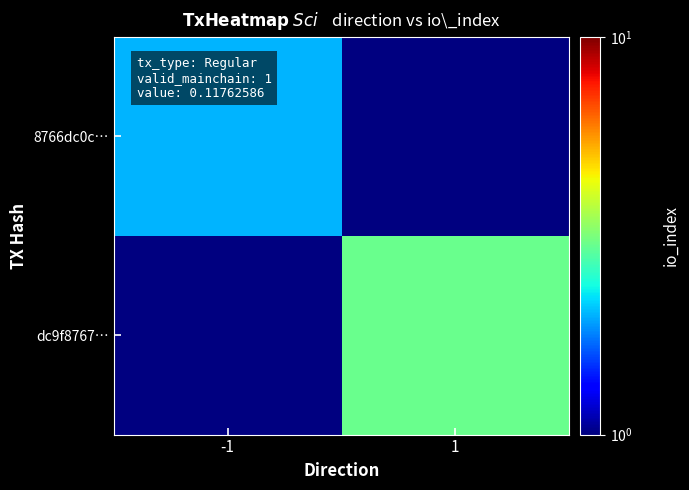

Between 1 and -1, which is larger?

-1